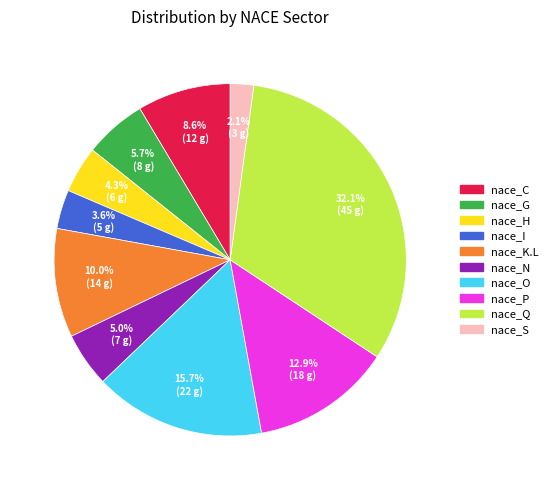

To the nearest percent, what is the difference between the largest and smallest slice percentages?

30%